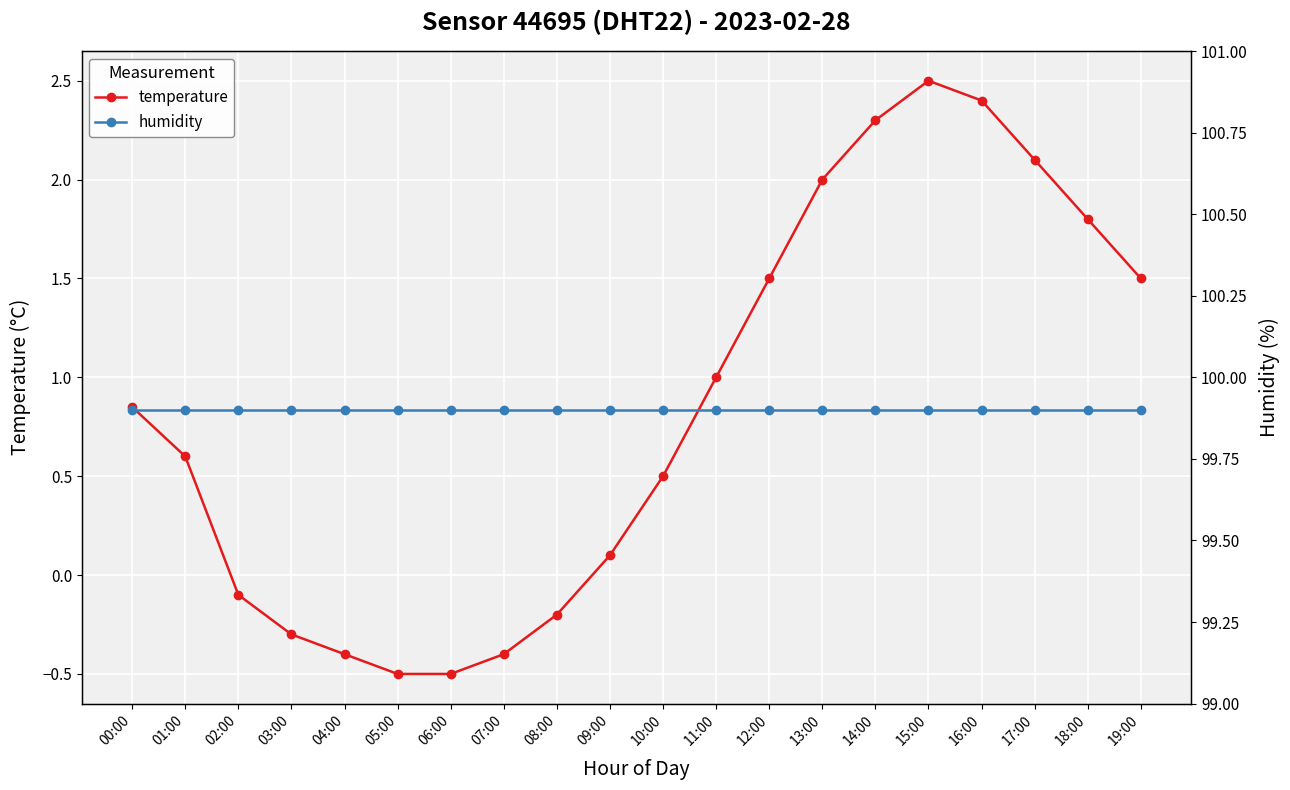

List the series in order of their overall mean, highest first.

humidity, temperature